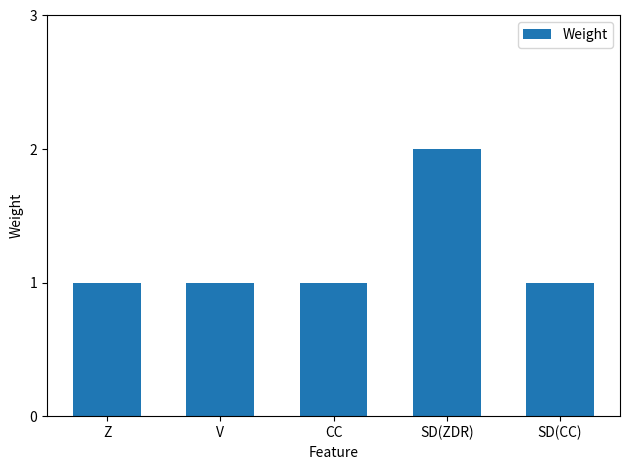

Between Z and SD(ZDR), which is larger?

SD(ZDR)